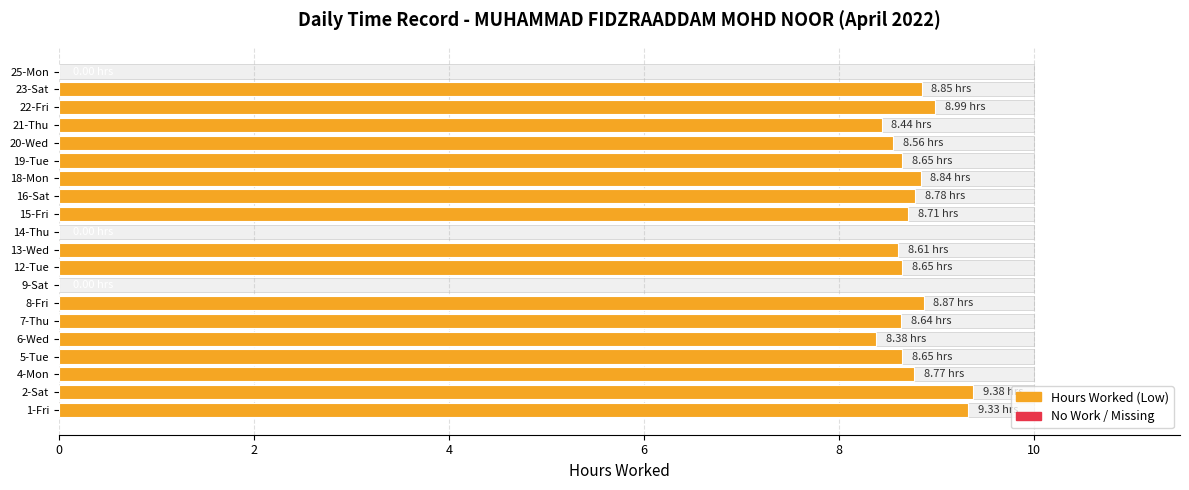

How many data points are less than 8?

3